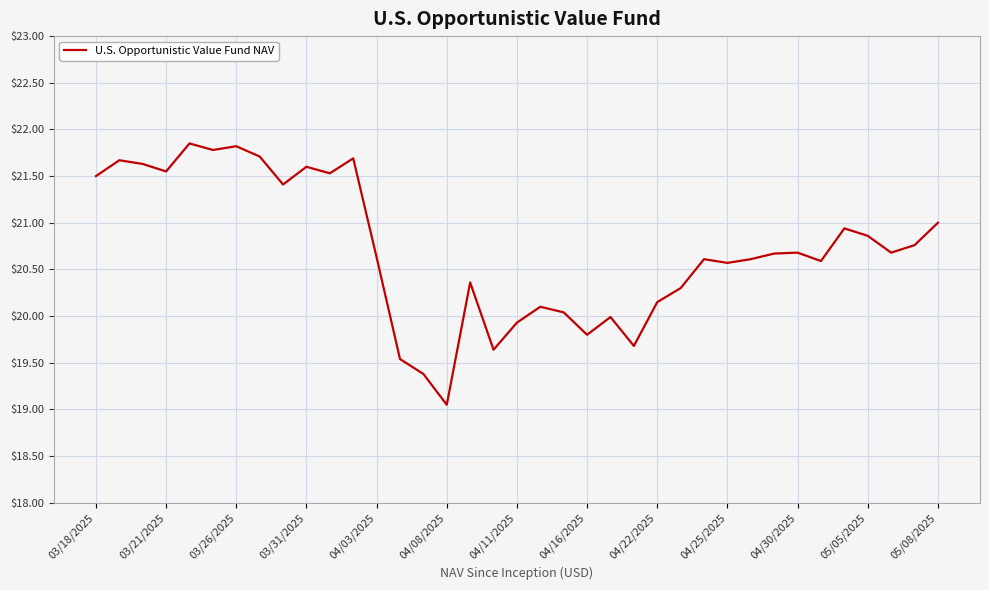

What is the maximum value shown in the chart?

21.9